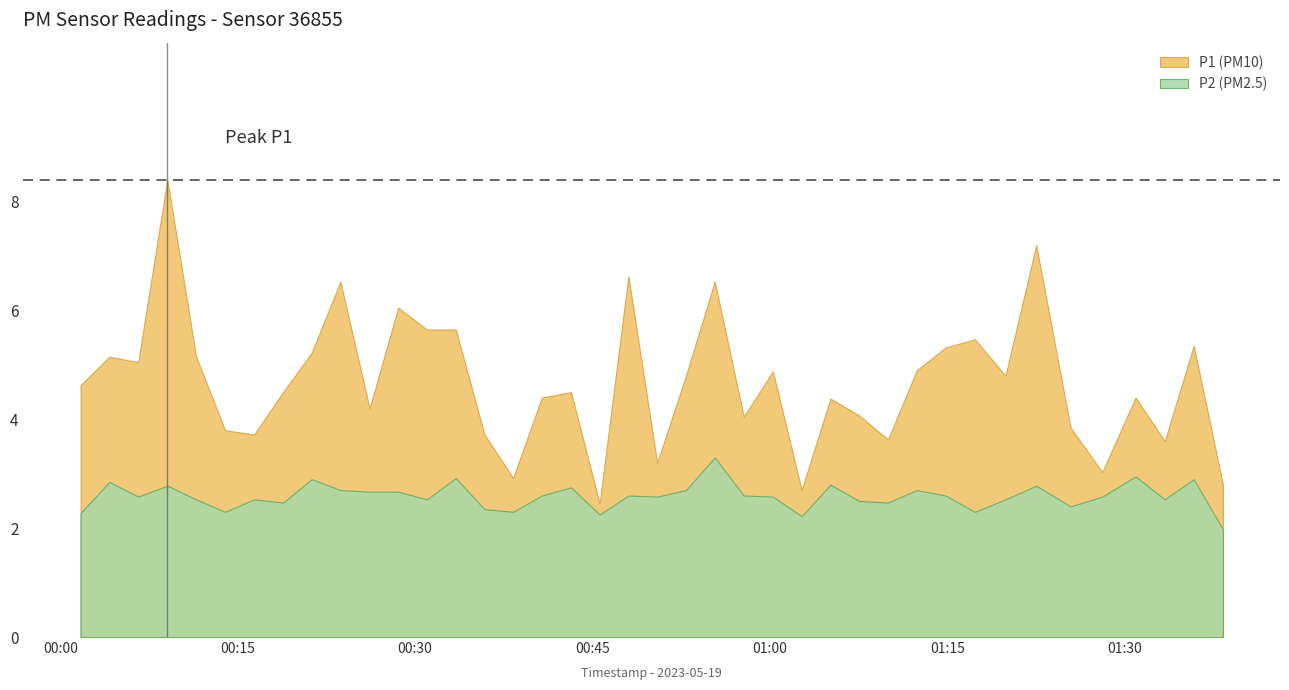

What is the sum of all P1 values?

187.3